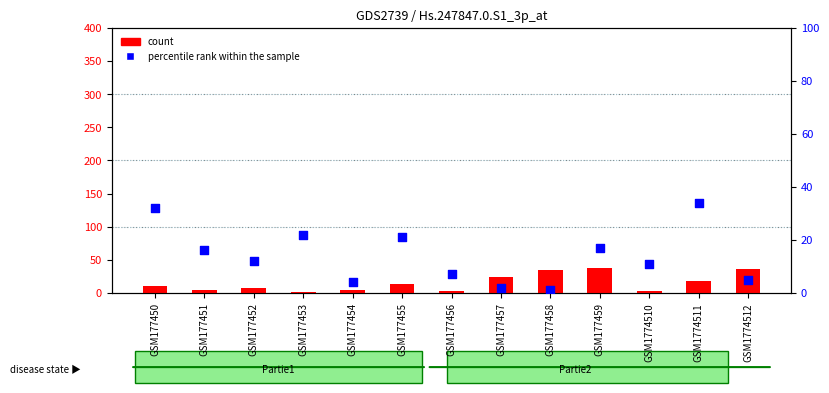

Is the value of count at GSM177453 greater than the value of percentile rank within the sample at GSM177455?

No